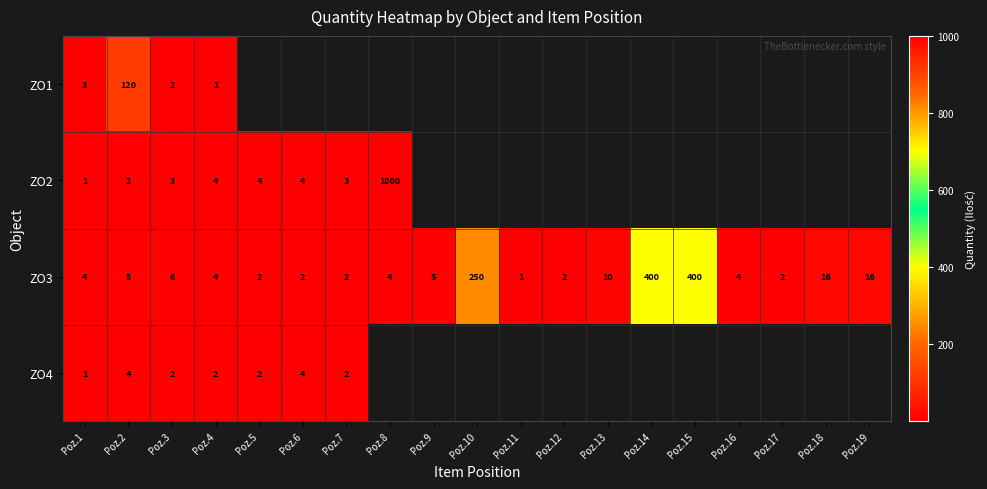

Is the value of ZO4 at Poz.4 greater than the value of ZO3 at Poz.10?

No